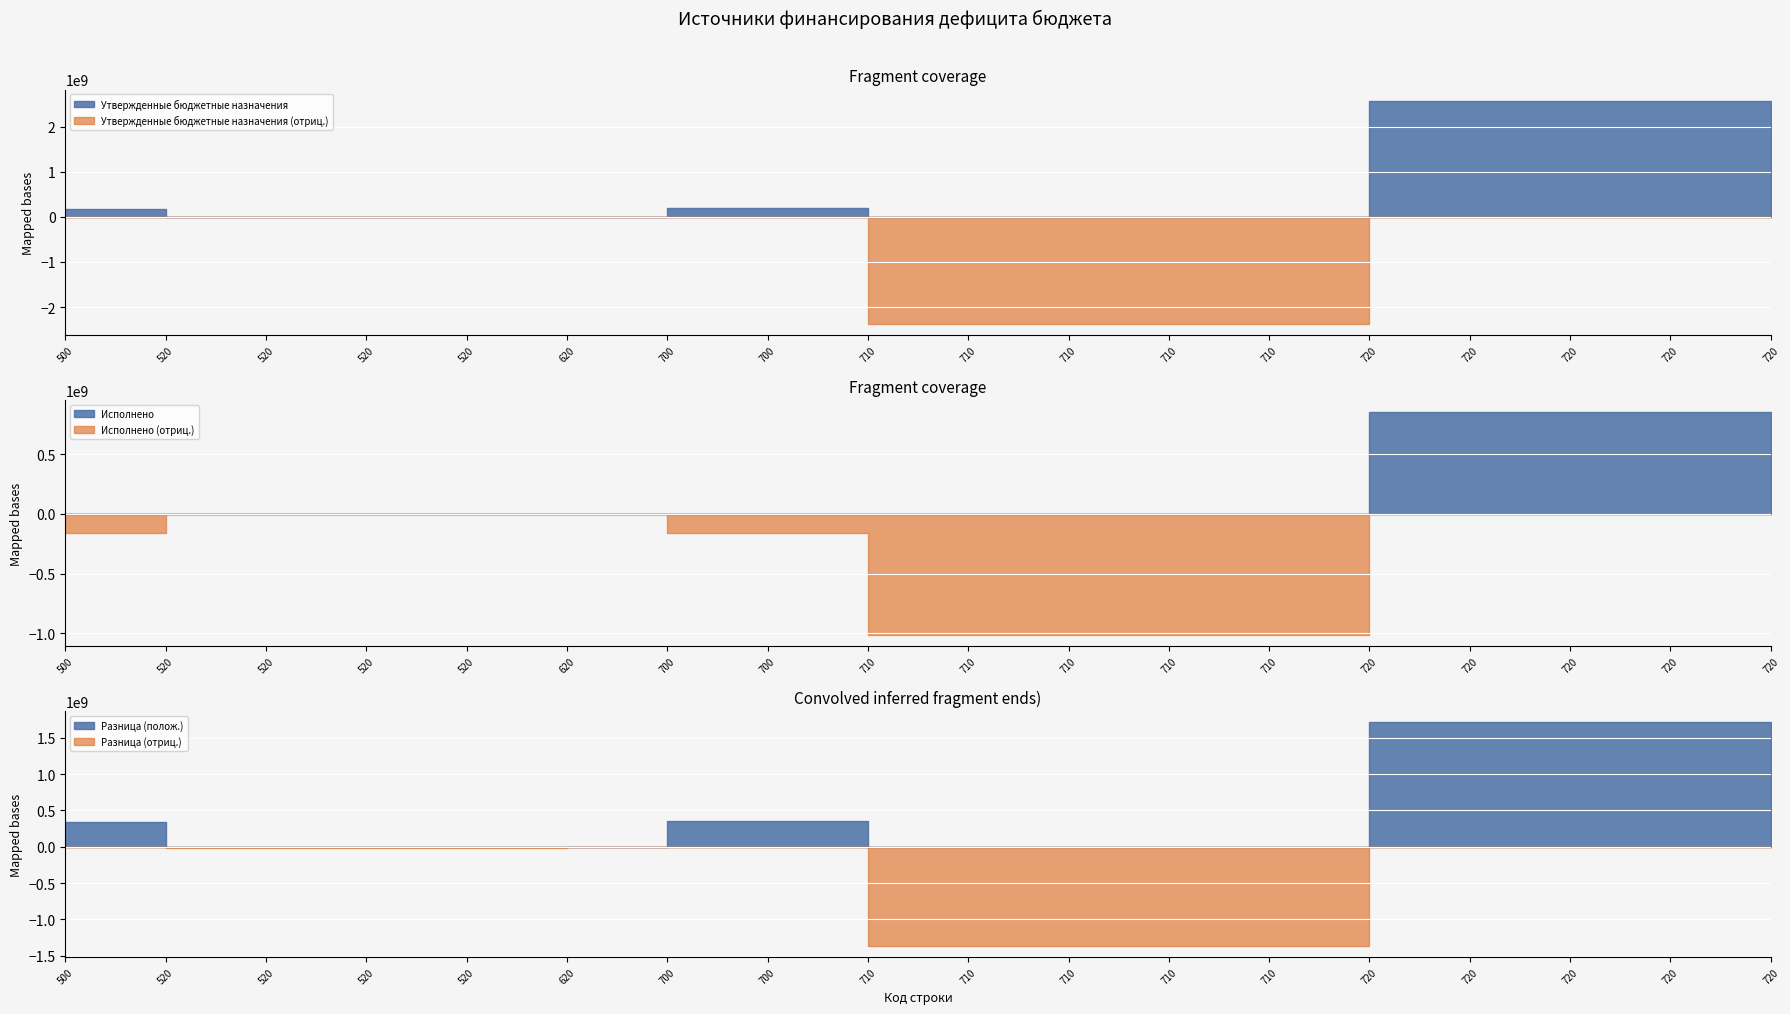

Where does the Исполнено series first go above 0?

720